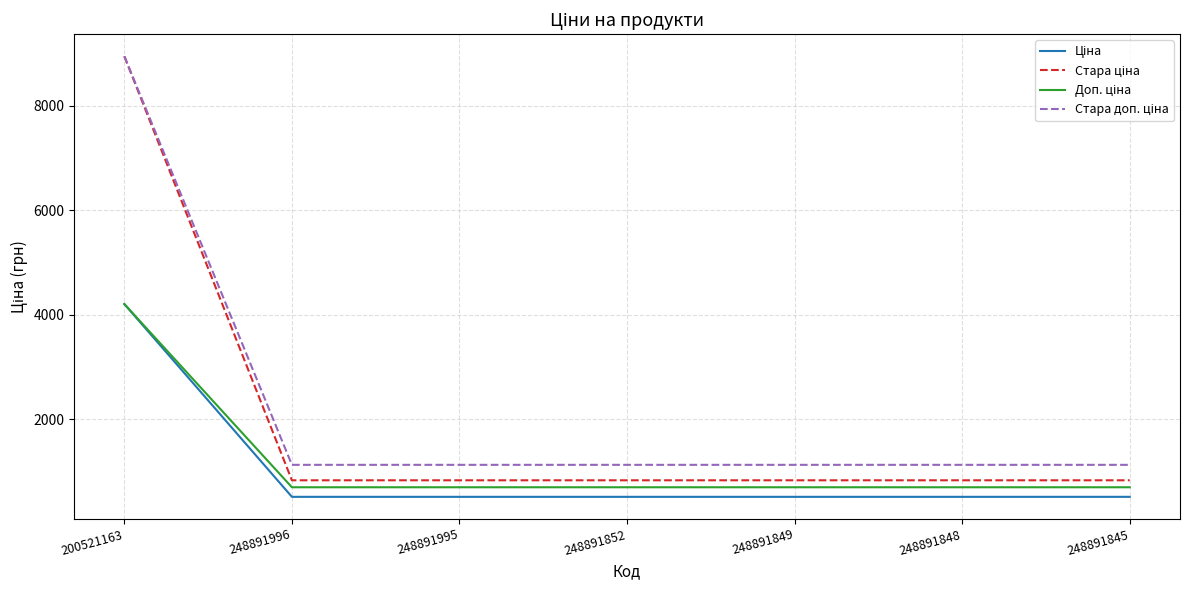

What is the total value across all series at 248891852?

3175.2